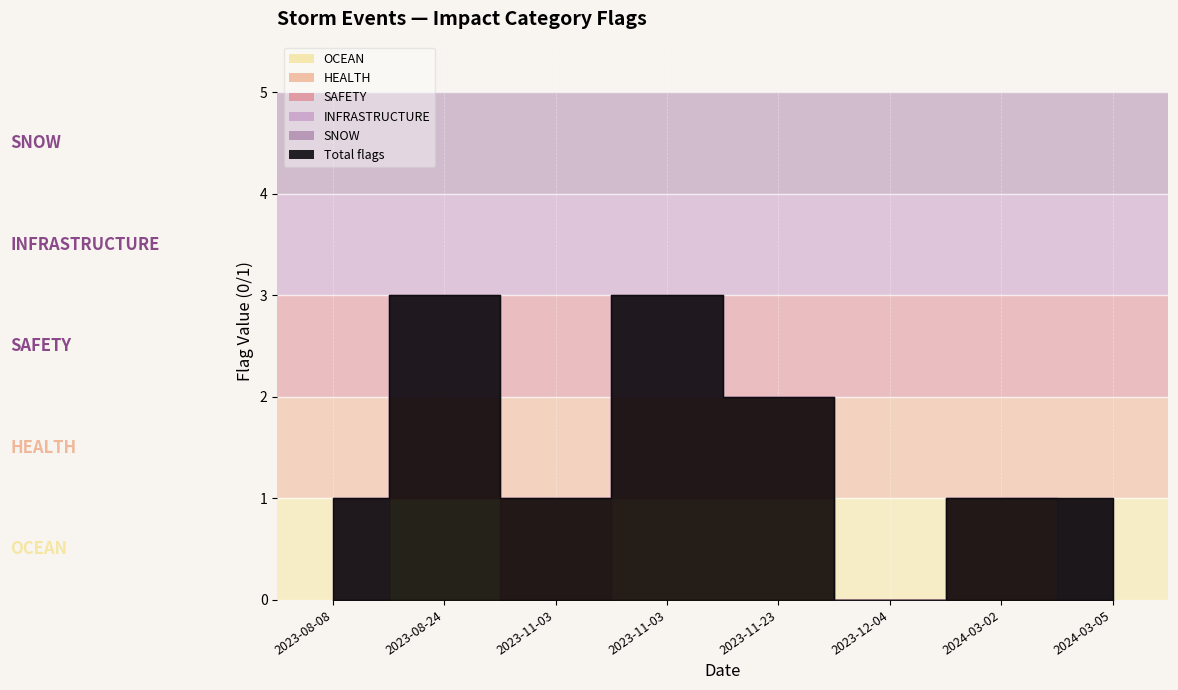

At 2023-08-24, list the series in order from smallest to largest.

HEALTH, SNOW, OCEAN, SAFETY, INFRASTRUCTURE